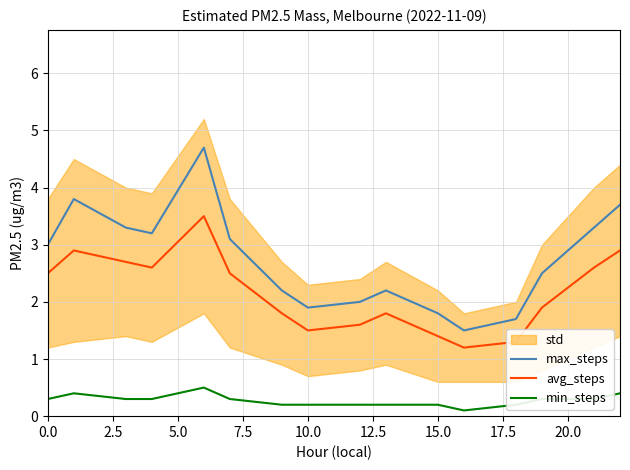

Reading left to right, list all the values displayed in this chart.

max_steps: 3.0	3.8	3.3	3.2	4.7	3.1	2.2	1.9	2.0	2.2	1.8	1.5	1.7	2.5	3.3	3.7
avg_steps: 2.5	2.9	2.7	2.6	3.5	2.5	1.8	1.5	1.6	1.8	1.4	1.2	1.3	1.9	2.6	2.9
min_steps: 0.3	0.4	0.3	0.3	0.5	0.3	0.2	0.2	0.2	0.2	0.2	0.1	0.2	0.3	0.3	0.4